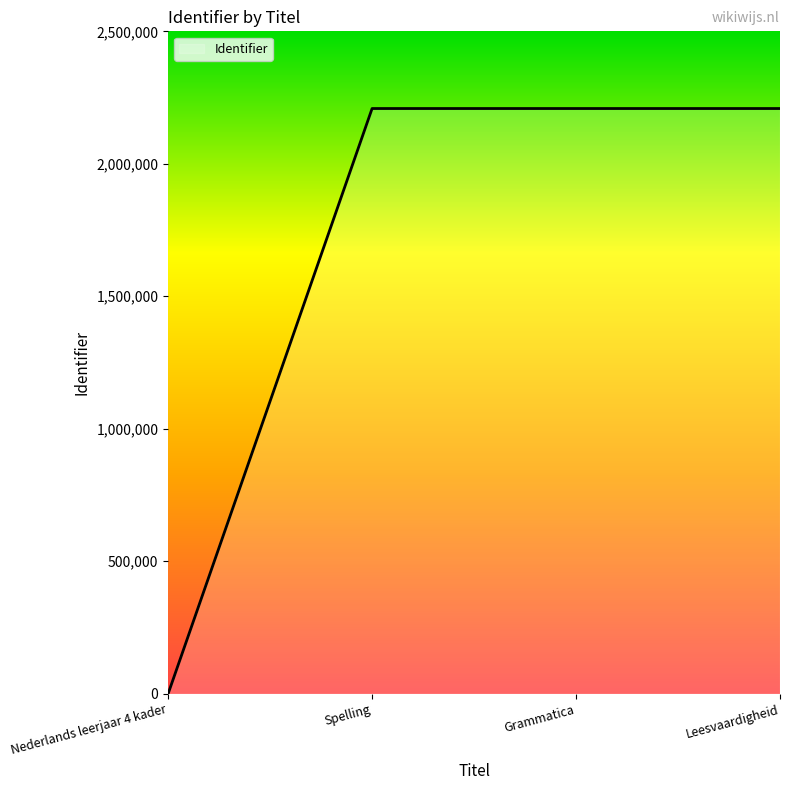

True or false: the data shows 2208646 at Leesvaardigheid.

True